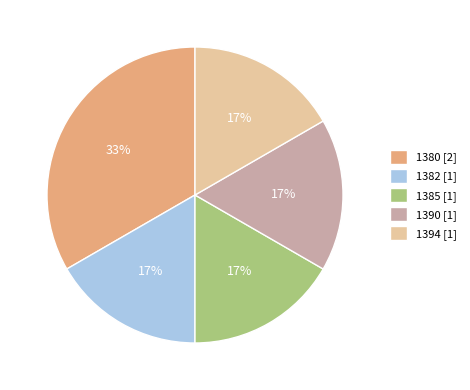

To the nearest percent, what percentage of the pie is 1390?

17%